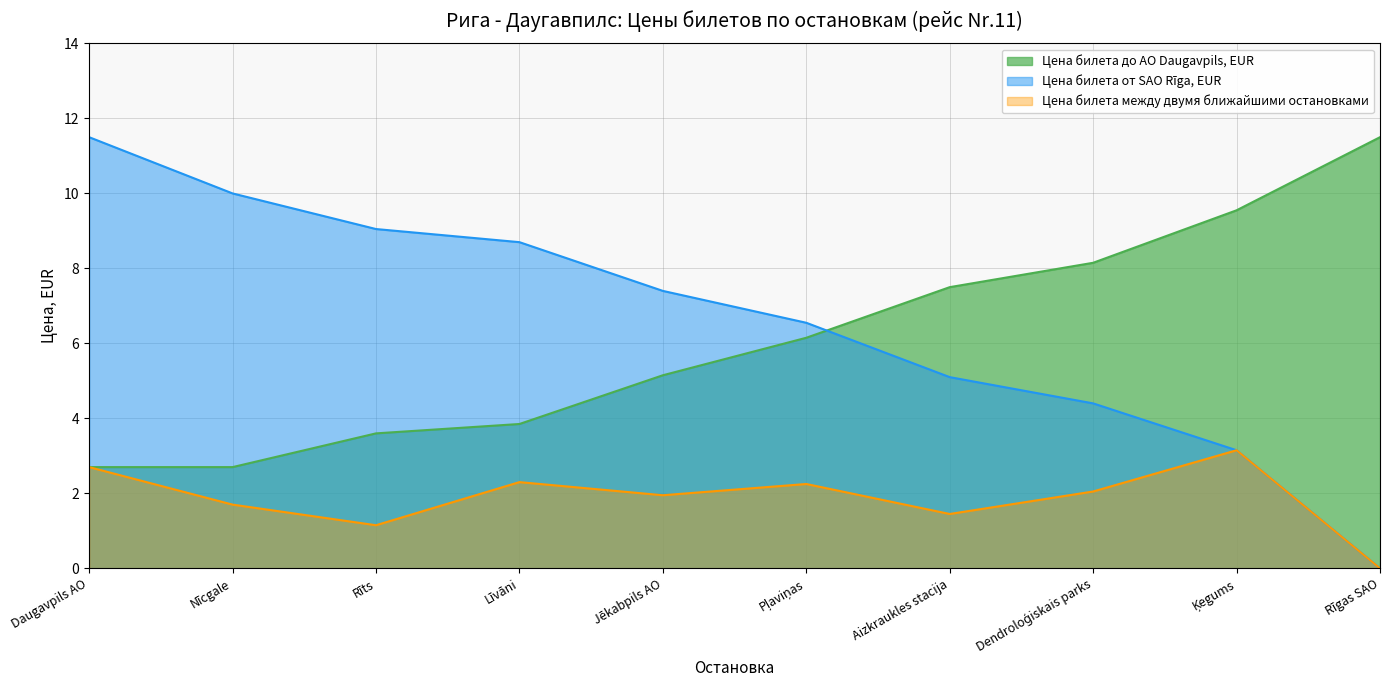

What is the difference between the maximum and minimum values in the Цена билета от SAO Rīga, EUR series?

11.5